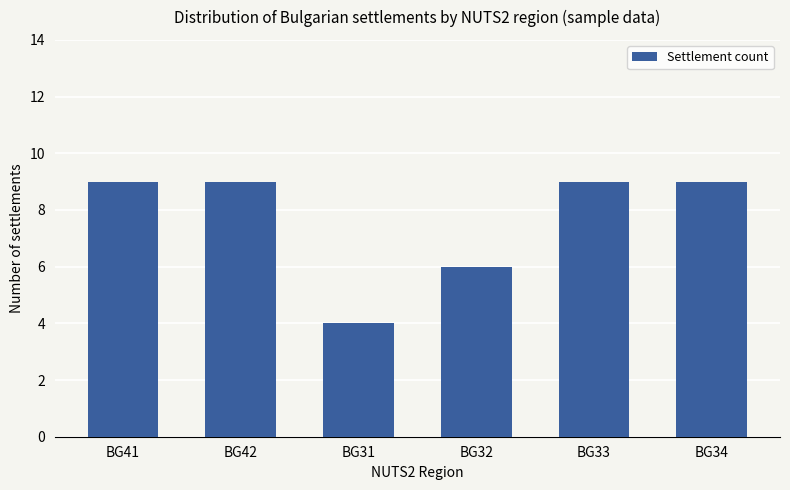

What is the sum of all values?

46